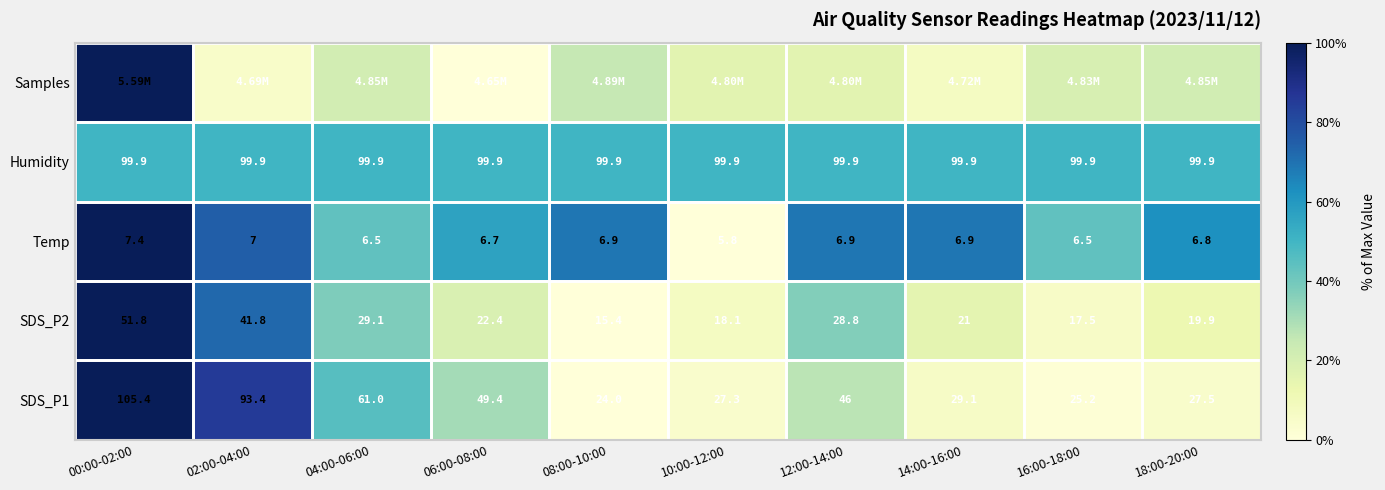

The SDS_P1 series shows 0.2 at 12:00-14:00. True or false?

False